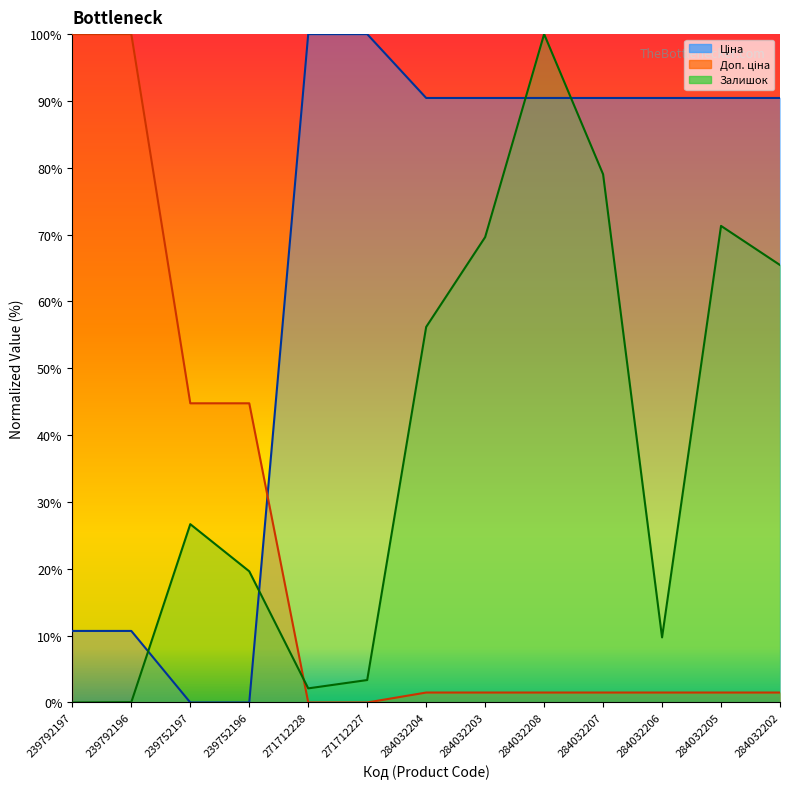

Reading left to right, extract all data points from this chart.

Ціна: 239792197=10.7	239792196=10.7	239752197=0.0	239752196=0.0	271712228=100.0	271712227=100.0	284032204=90.4	284032203=90.4	284032208=90.4	284032207=90.4	284032206=90.4	284032205=90.4	284032202=90.4
Доп. ціна: 239792197=100.0	239792196=100.0	239752197=44.8	239752196=44.8	271712228=0.0	271712227=0.0	284032204=1.5	284032203=1.5	284032208=1.5	284032207=1.5	284032206=1.5	284032205=1.5	284032202=1.5
Залишок: 239792197=0.0	239792196=0.0	239752197=26.7	239752196=19.6	271712228=2.1	271712227=3.4	284032204=56.2	284032203=69.6	284032208=100.0	284032207=79.0	284032206=9.7	284032205=71.3	284032202=65.5